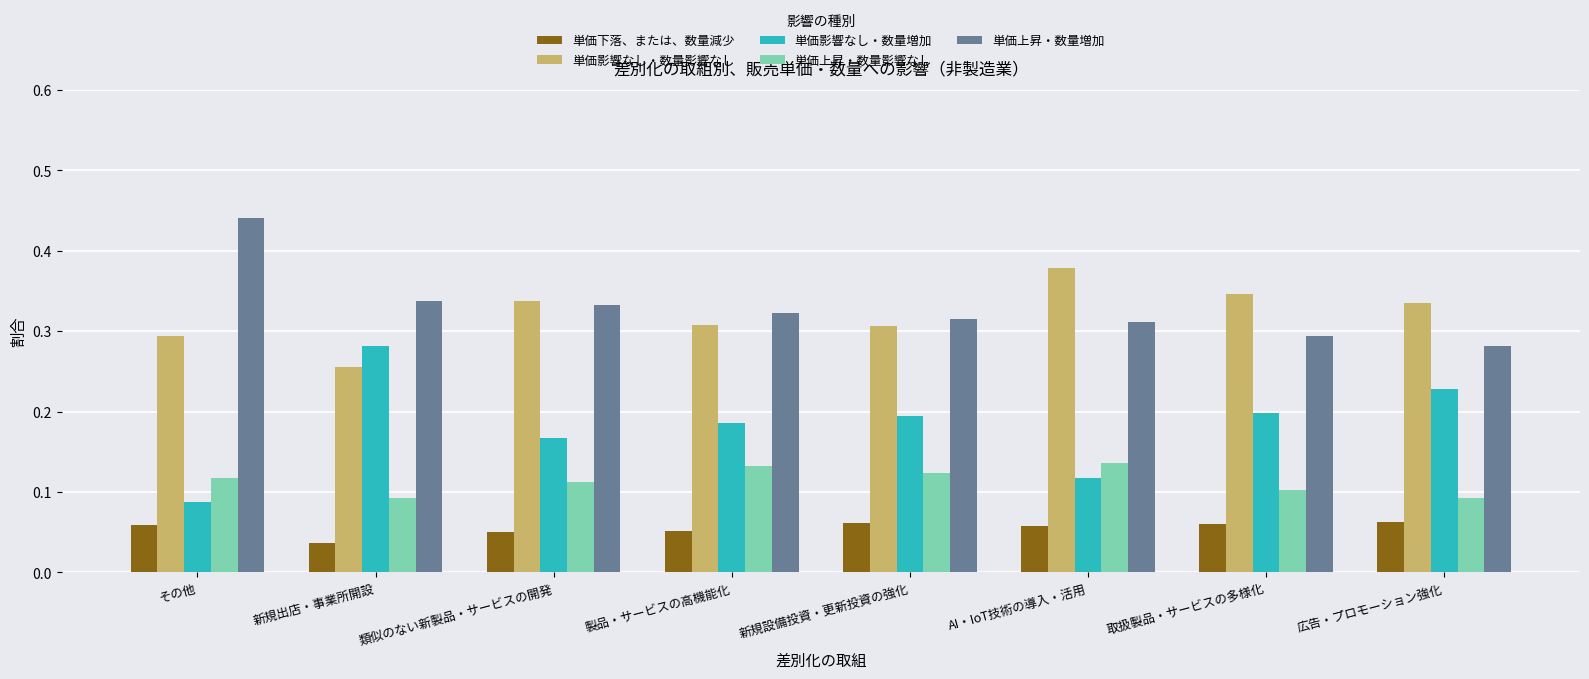

List the series in order of their peak value, lowest first.

単価下落、または、数量減少, 単価上昇・数量影響なし, 単価影響なし・数量増加, 単価影響なし・数量影響なし, 単価上昇・数量増加